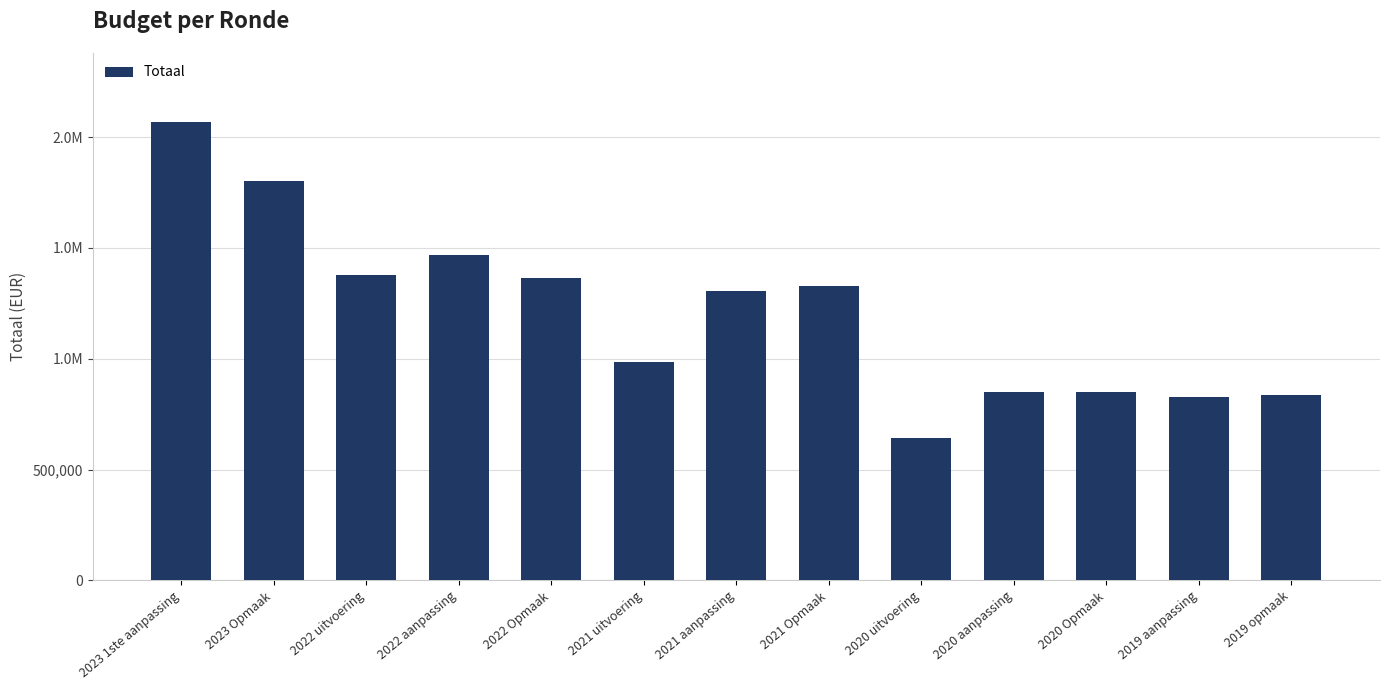

Are the bars horizontal?

No